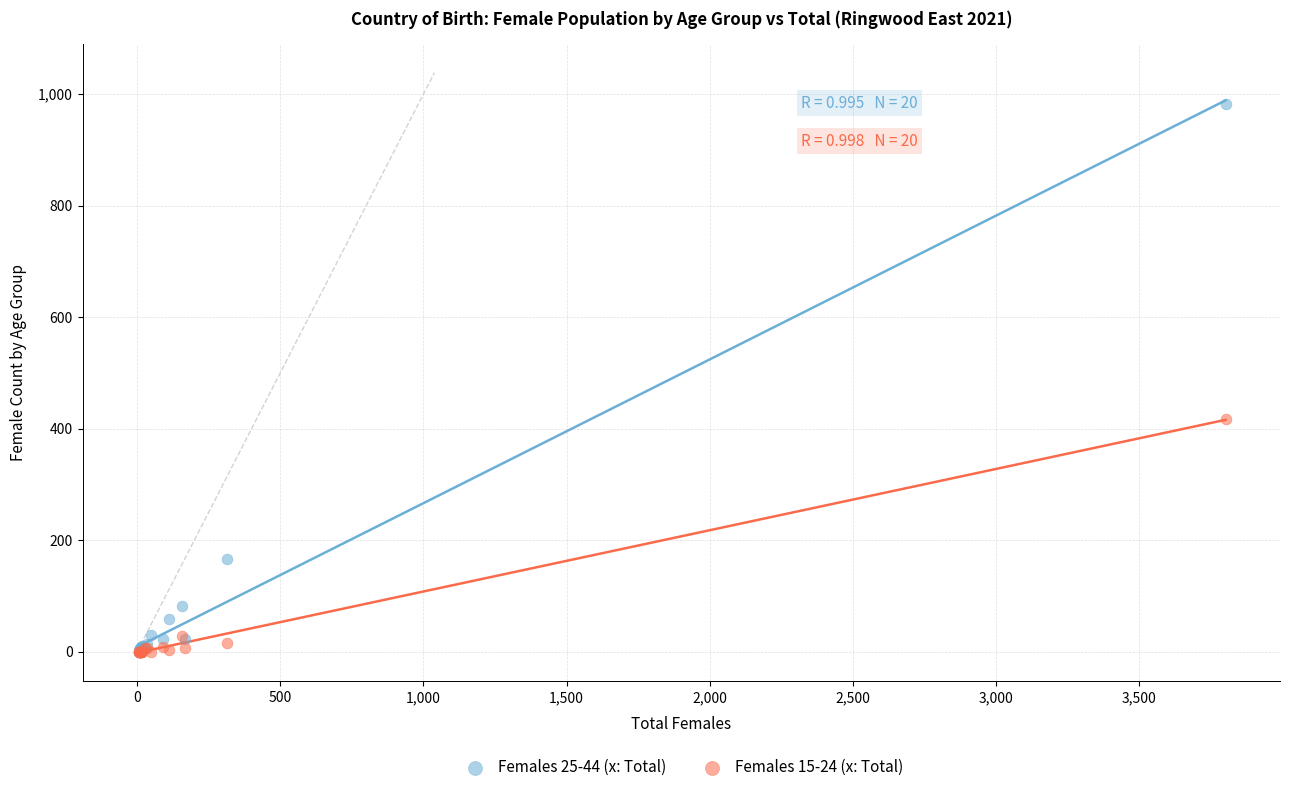

Across all series, what Y value is closest to 491?

417